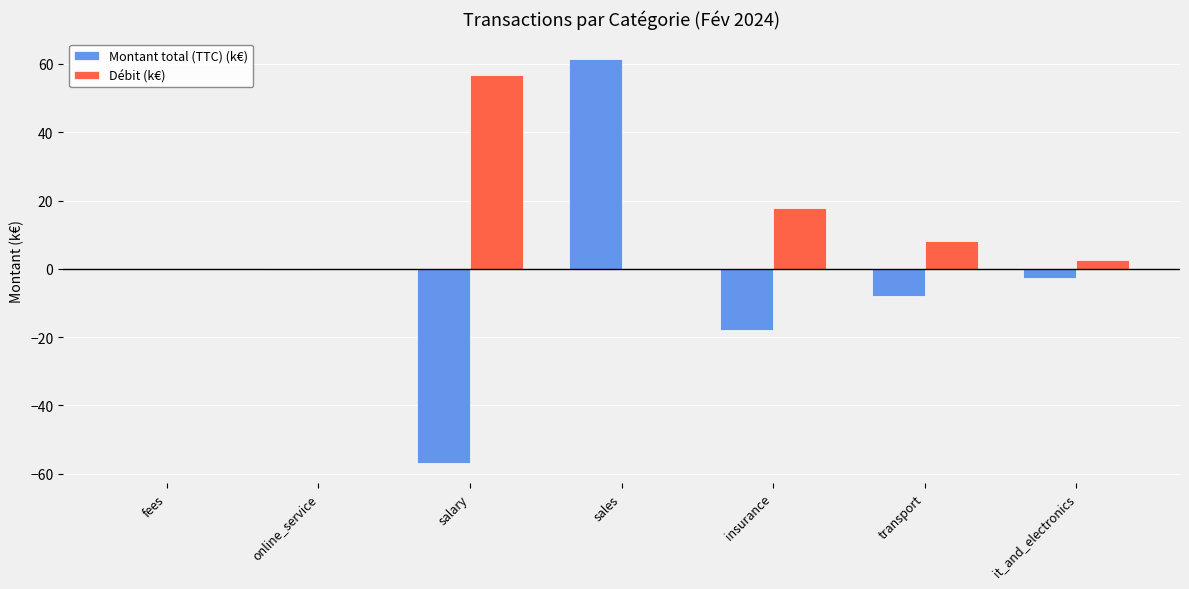

What is the sum of all Débit (k€) values?

85.5